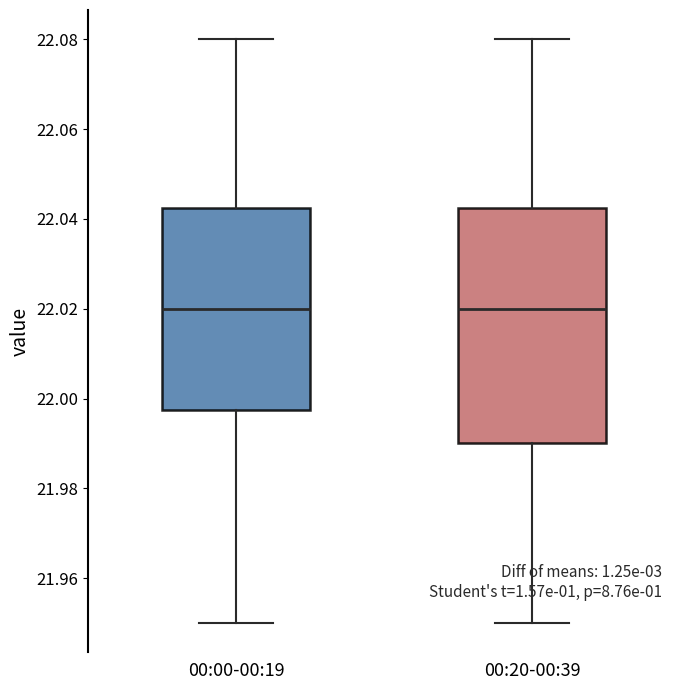

Which box is the tallest, from its lower edge to its upper edge?

00:20-00:39